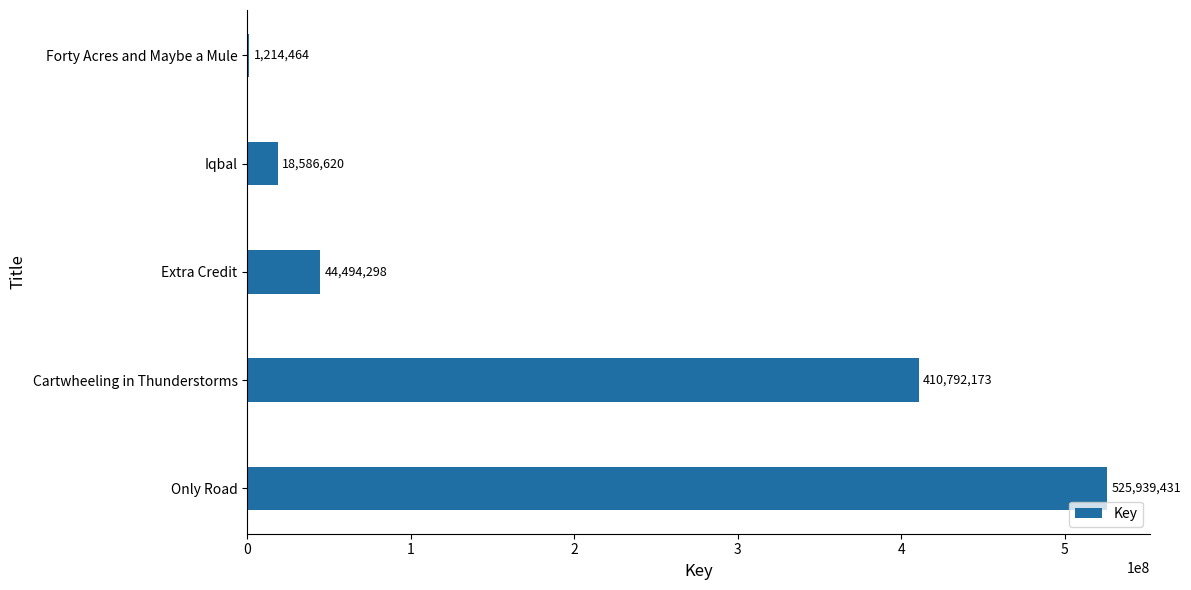

The value at Extra Credit is 44494298. True or false?

True